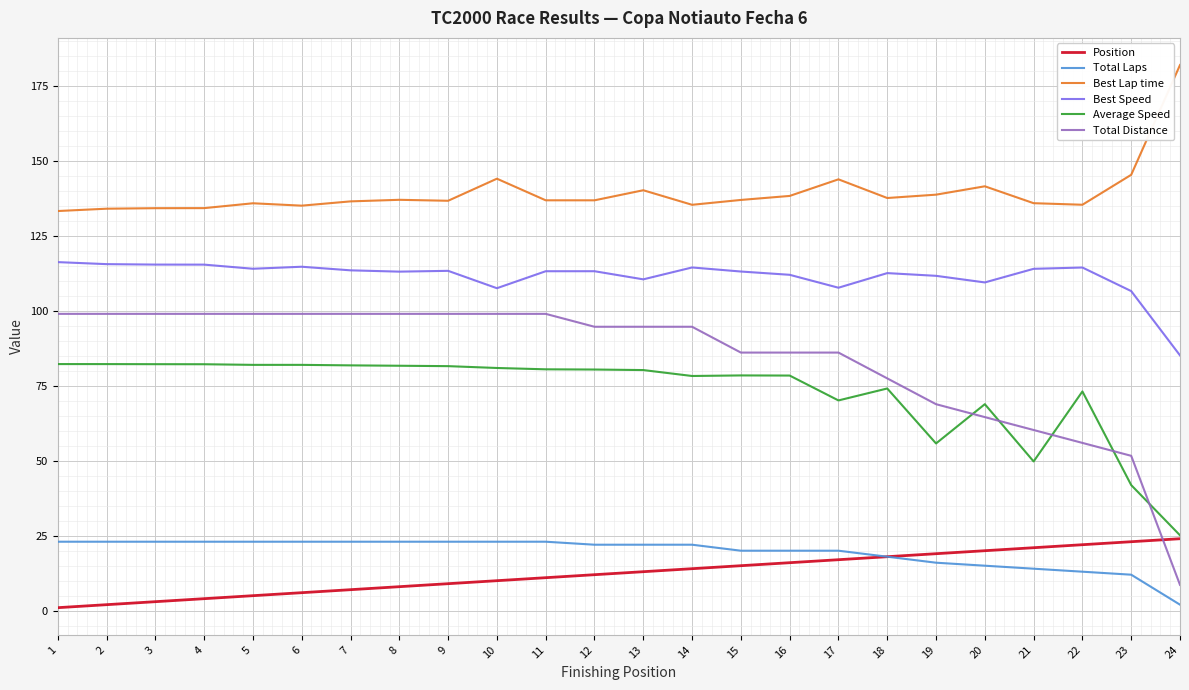

True or false: Total Laps and Average Speed intersect in this chart.

False